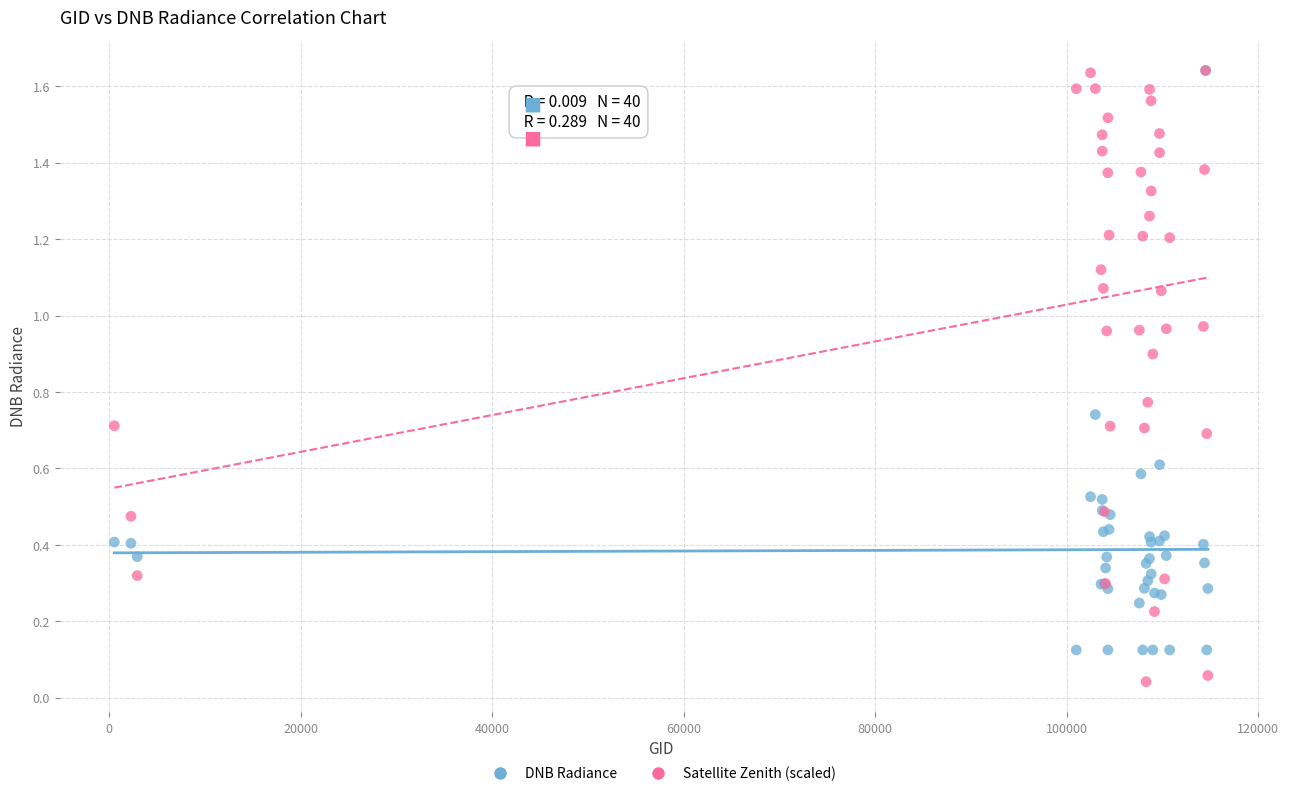

Which series has the largest Y range (max minus min)?

Satellite Zenith (scaled)